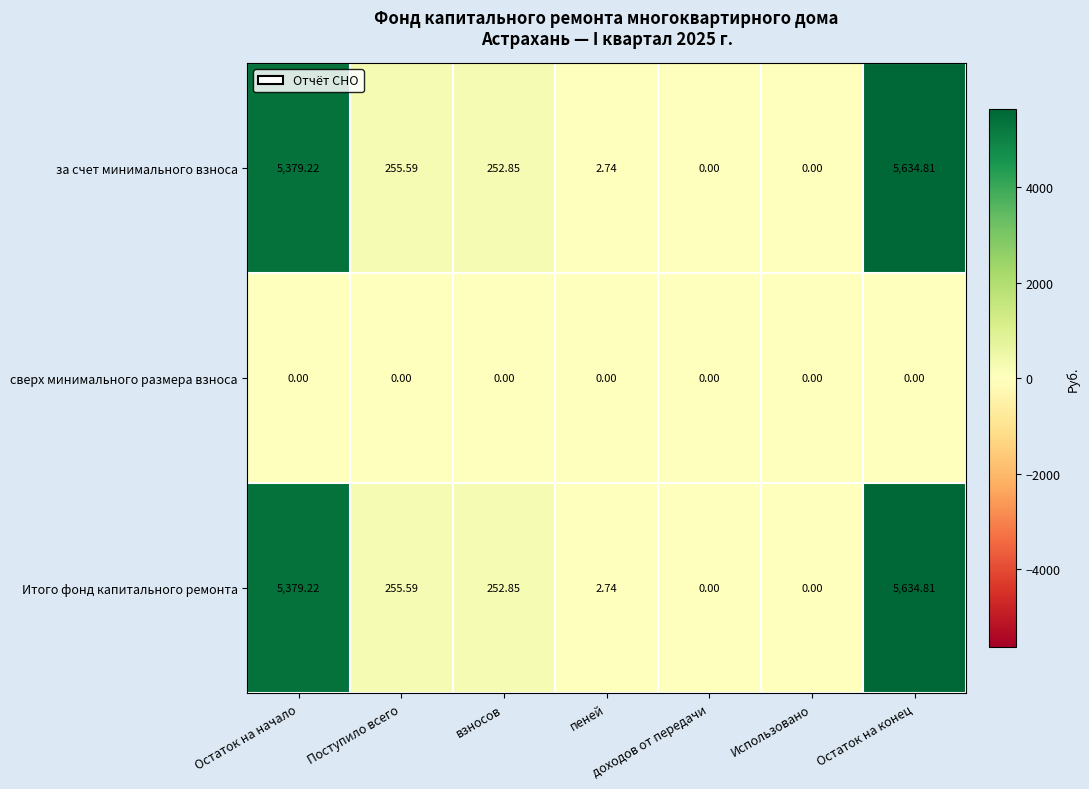

How many categories are shown in the chart?

7